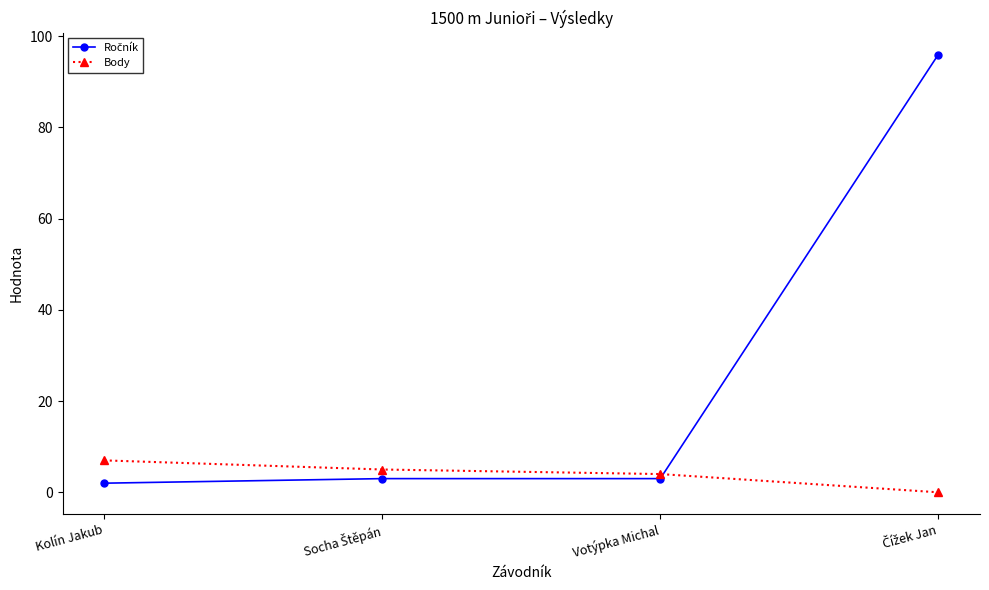

Does the chart have visible grid lines?

No